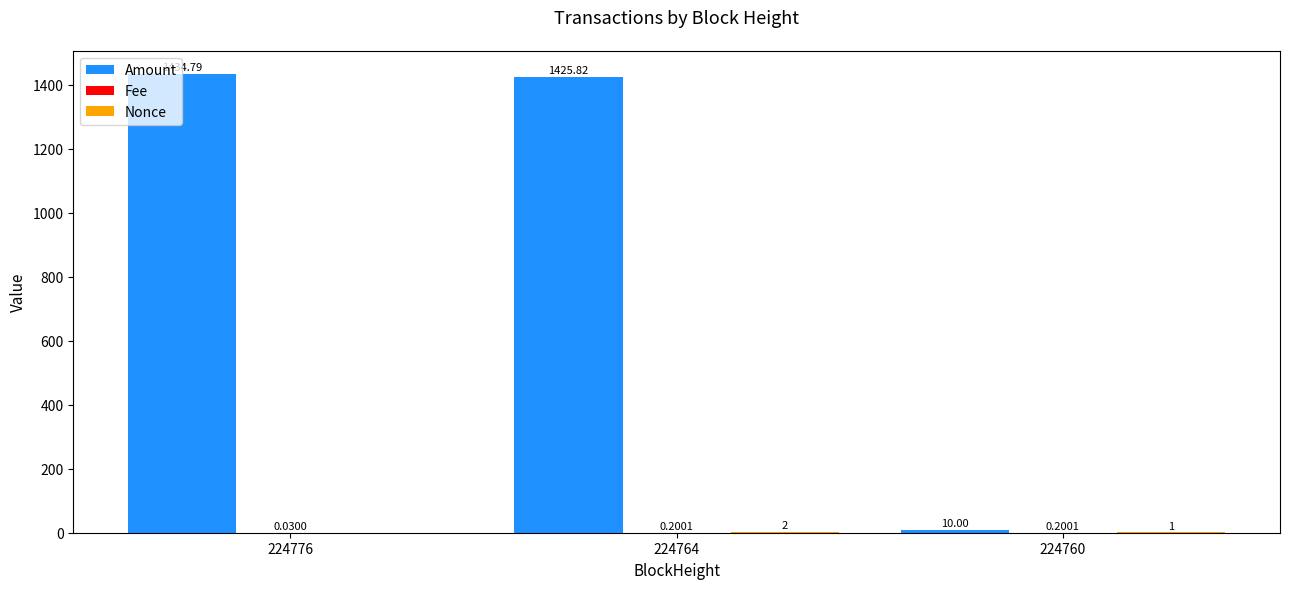

Which series changed the most between 224776 and 224764?

Amount